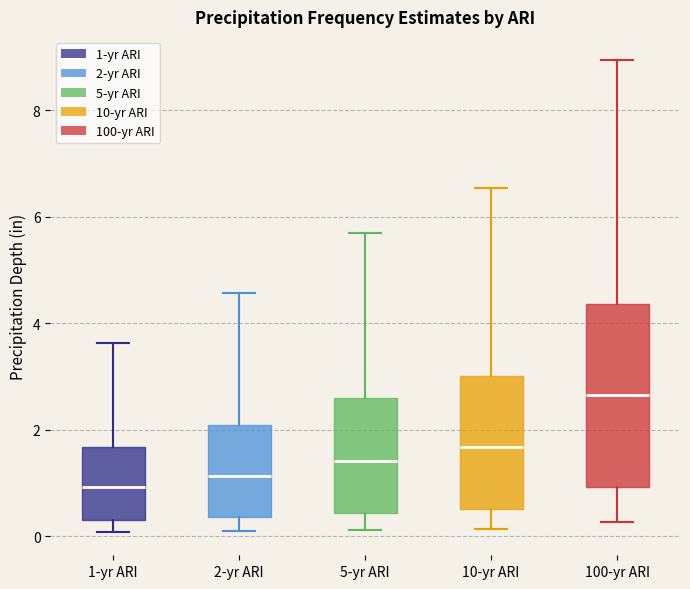

Which box has the highest median line?

100-yr ARI